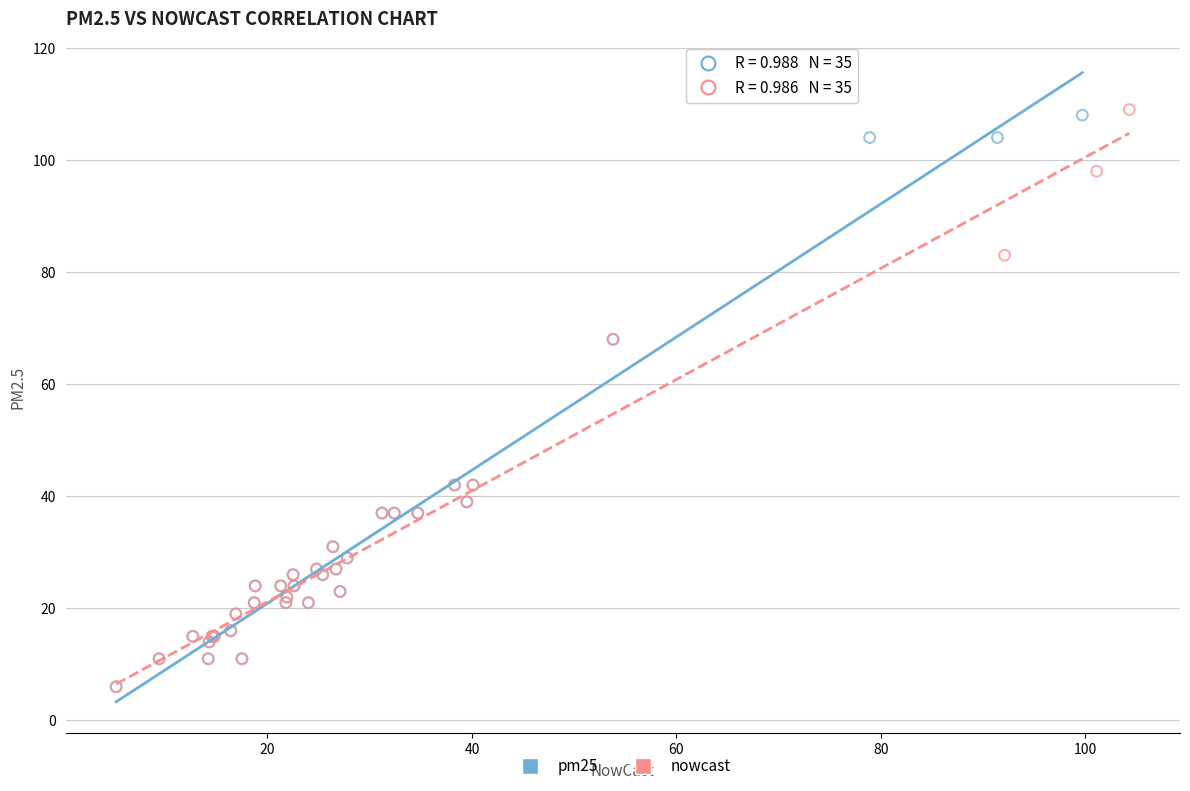

What are all the series names shown in the legend?

pm25, nowcast